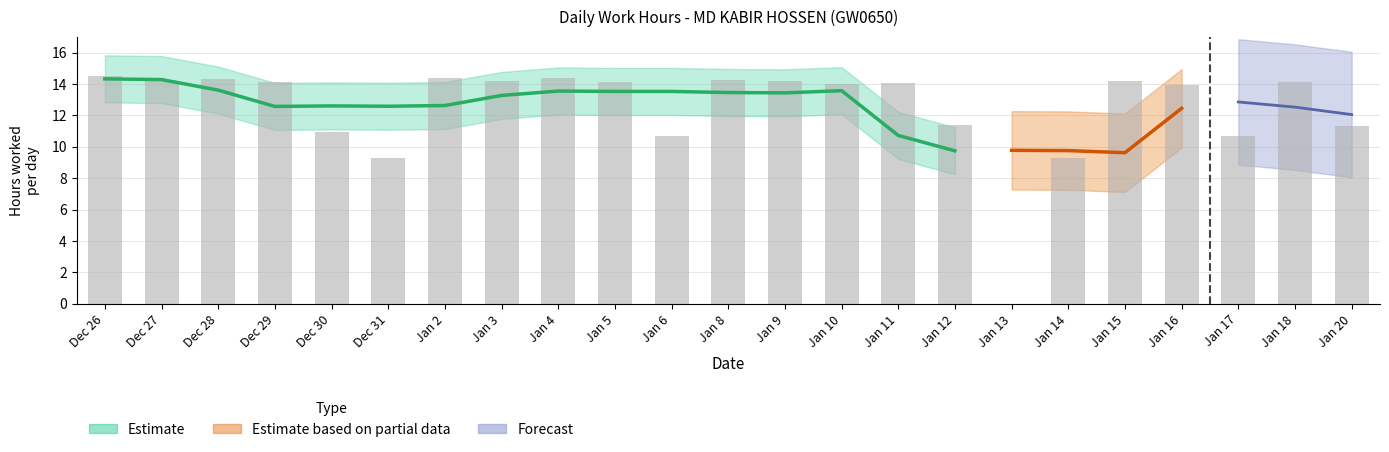

Rank the categories by value from highest to lowest.

Dec 26, Jan 2, Jan 4, Dec 28, Jan 8, Dec 27, Jan 3, Jan 9, Jan 15, Jan 18, Dec 29, Jan 5, Jan 11, Jan 10, Jan 16, Jan 12, Jan 20, Dec 30, Jan 17, Jan 6, Dec 31, Jan 14, Jan 13